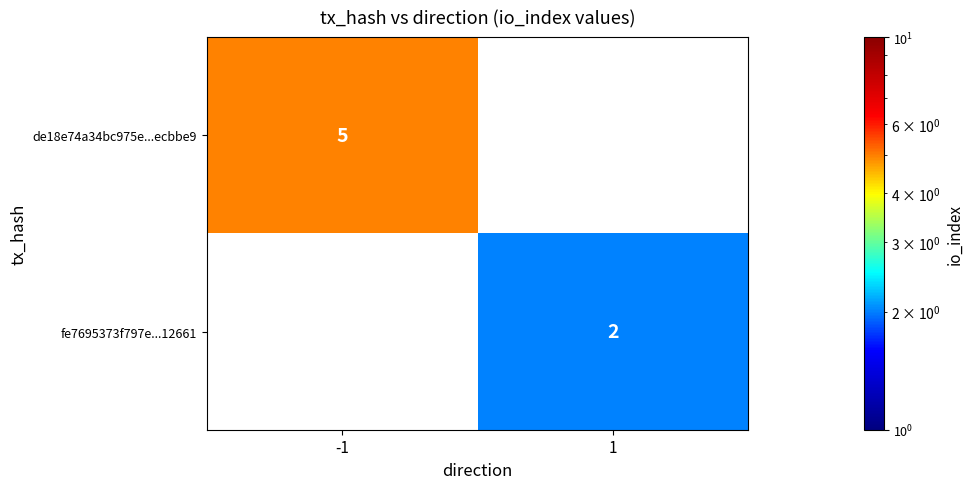

Is it true that fe7695373f797e...12661 equals 1 at 1?

False